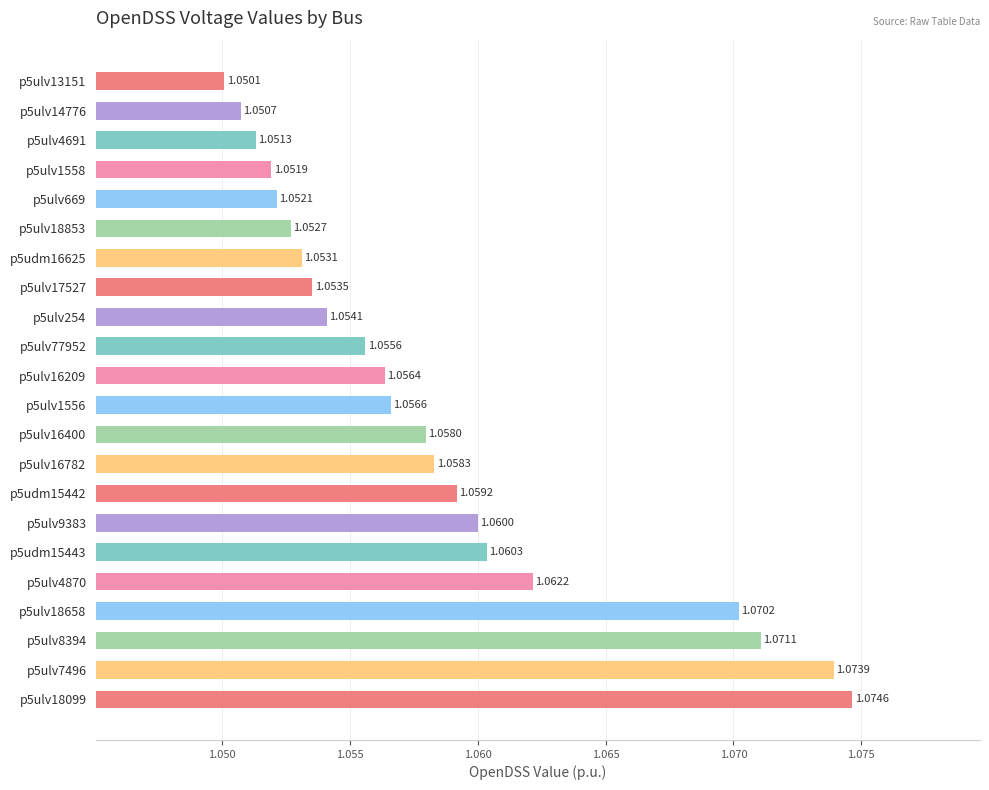

Between p5ulv16209 and p5ulv8394, which is larger?

p5ulv8394